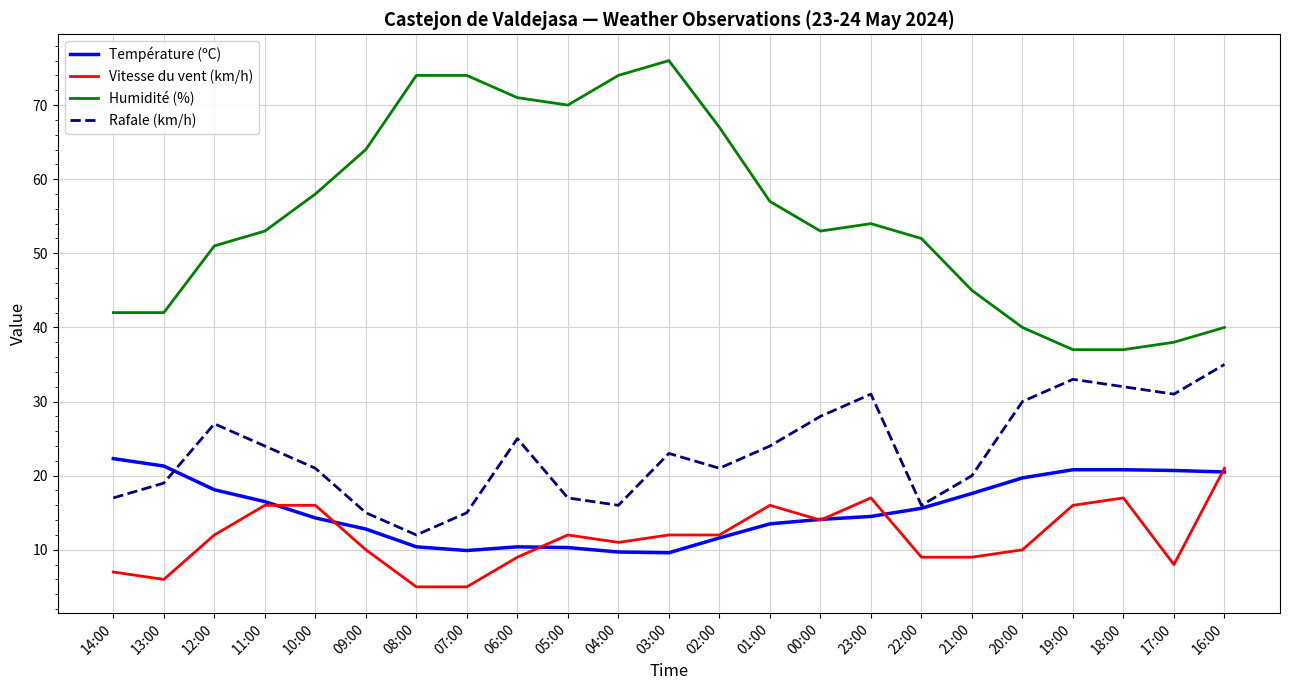

True or false: Rafale (km/h) and Humidité (%) intersect in this chart.

False